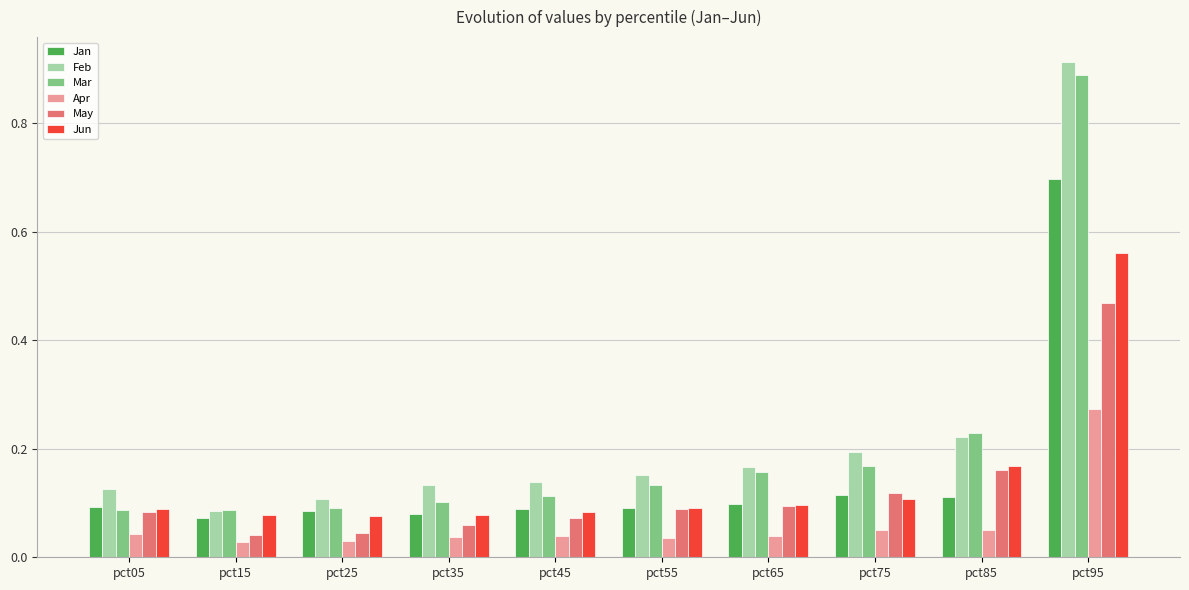

What is the sum of the Feb values at pct85 and pct75?

0.4